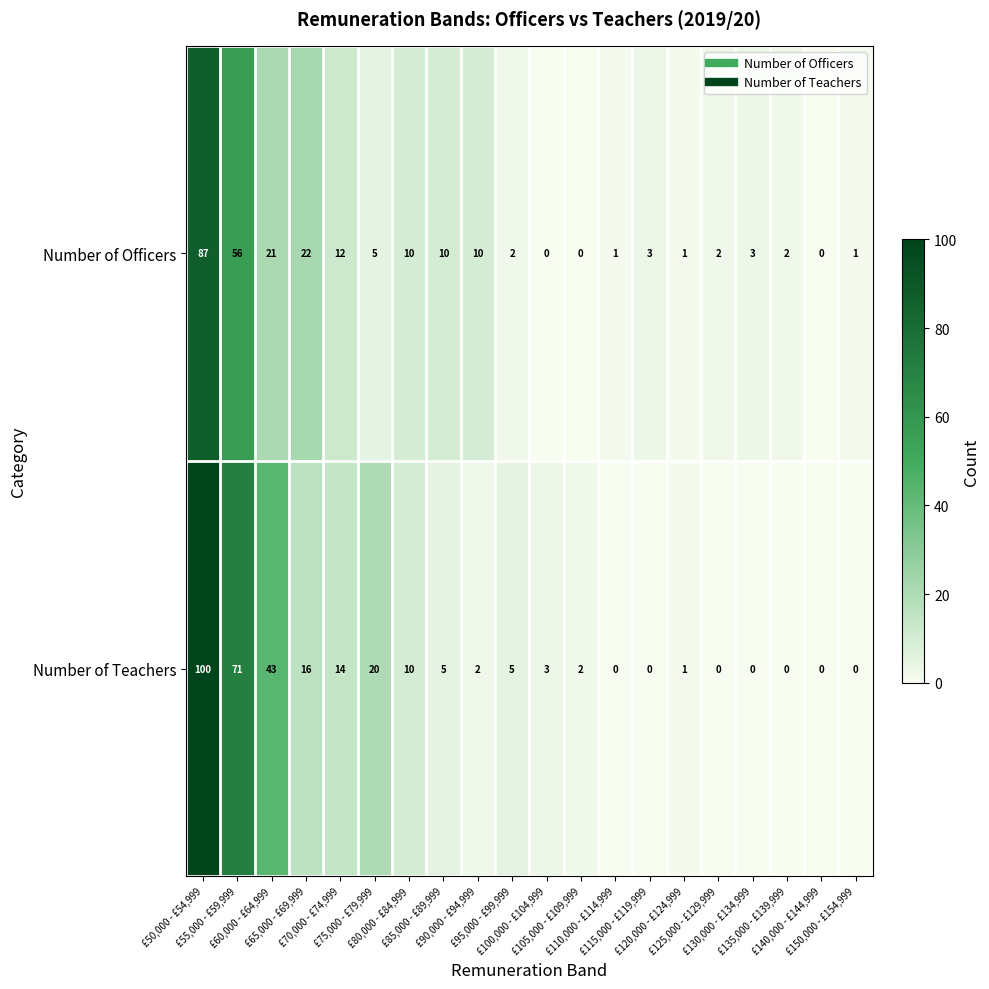

Which series has the widest spread of values?

Number of Teachers